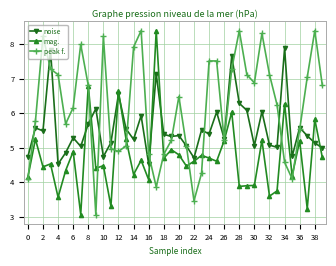

How many times do noise and peak f. cross each other?

15